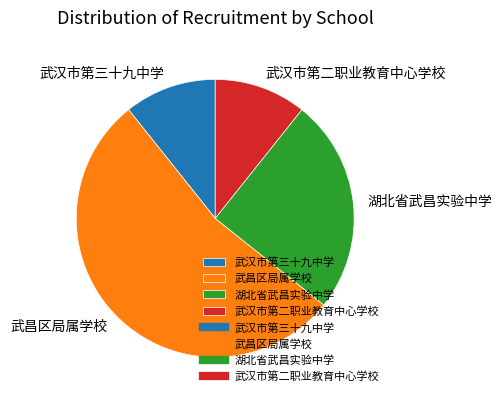

Is it true that 武汉市第三十九中学 is 11% of the pie?

True